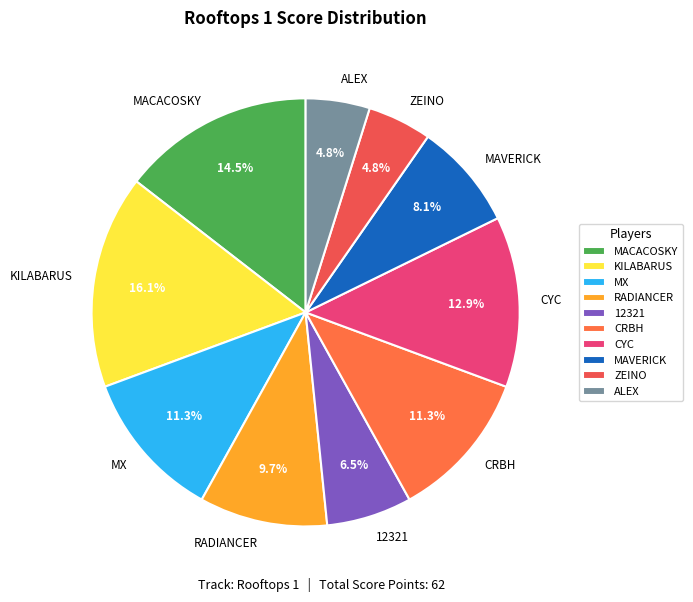

What is the largest slice in the pie chart?

KILABARUS